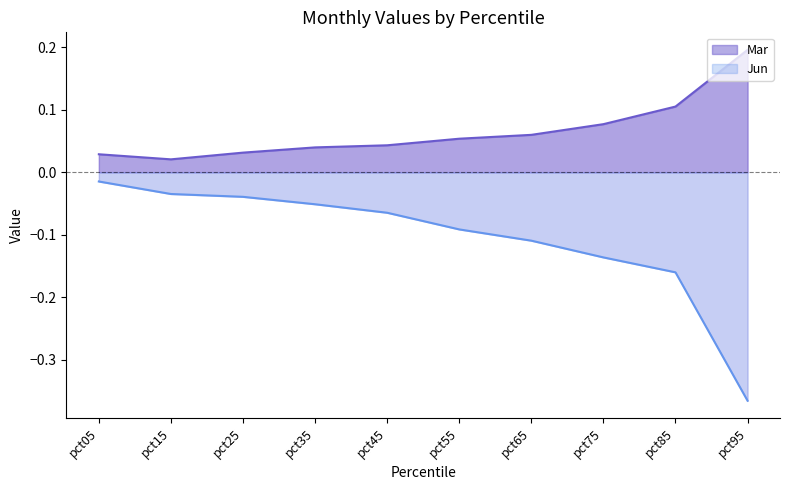

The value of Mar at pct55 is 0.1. True or false?

True